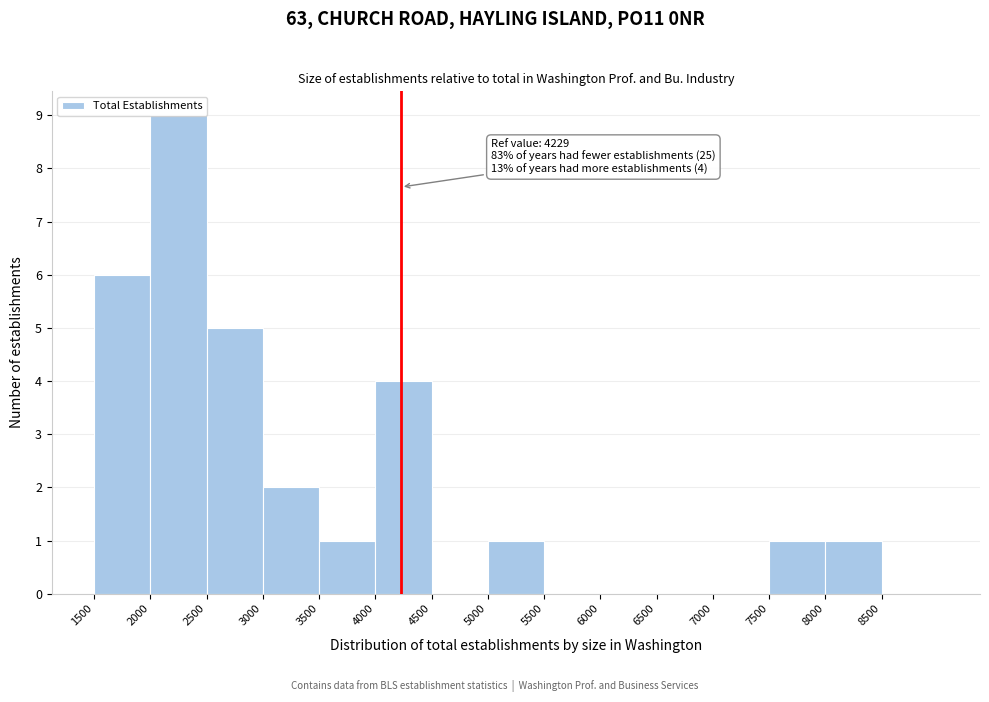

Over which range of the x-axis is the bar tallest?

2000 to 2500